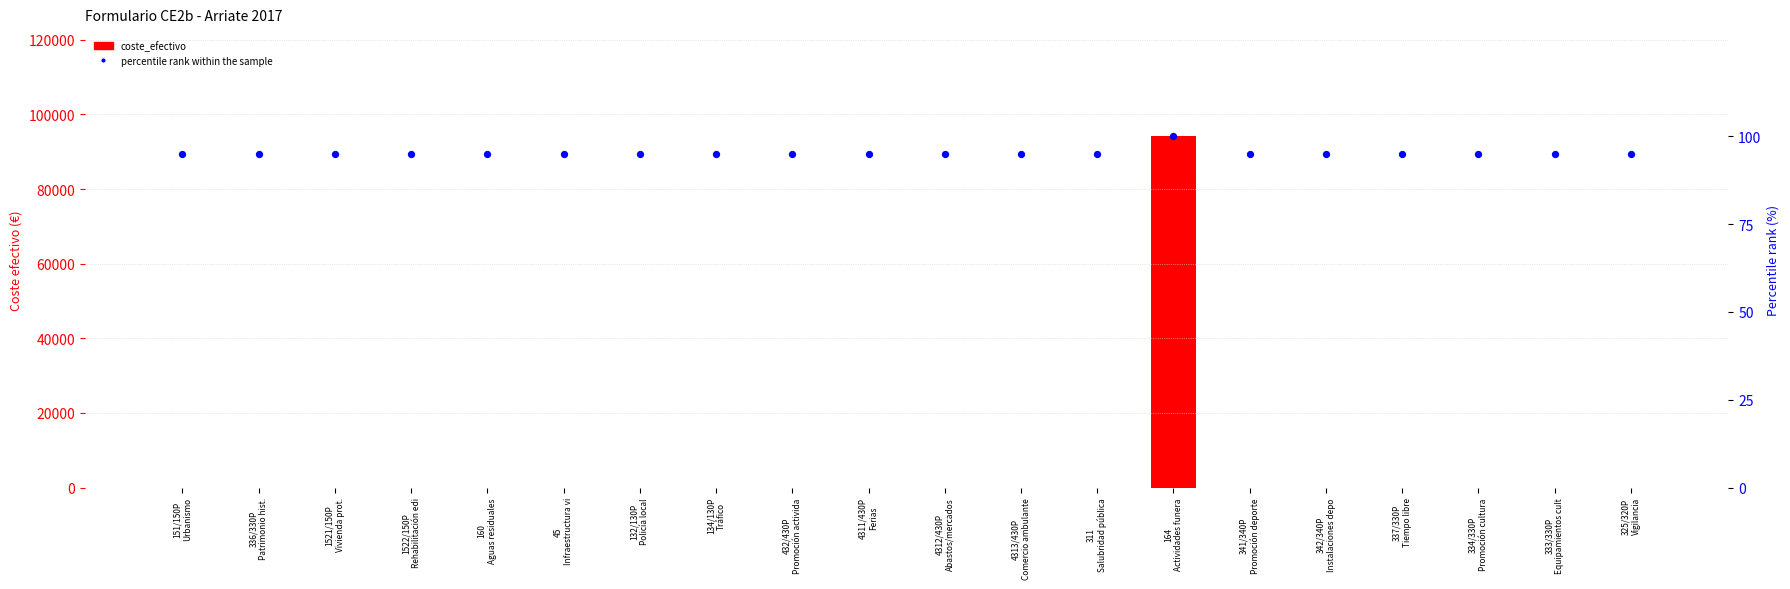

Is the value of coste_efectivo at 1522/150P
Rehabilitación edi greater than the value of percentile rank within the sample at 45
Infraestructura vi?

No